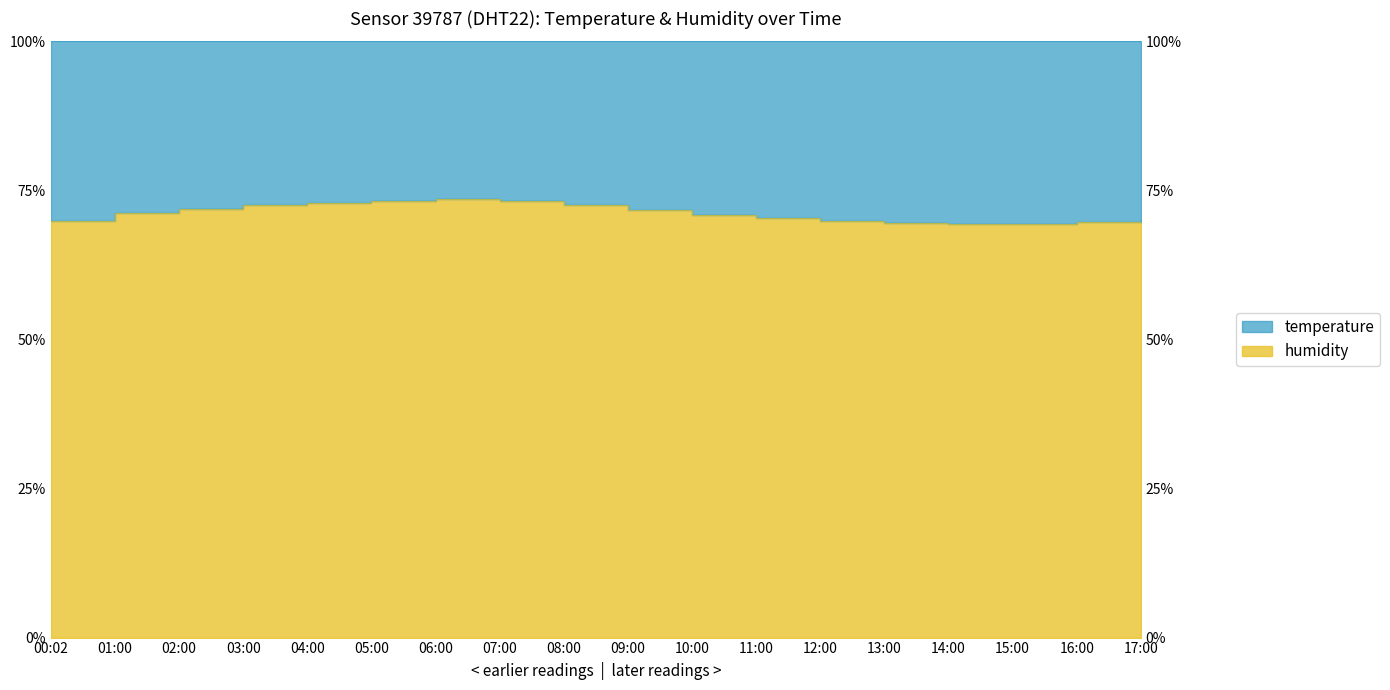

Where does the data first go above 71?

01:00